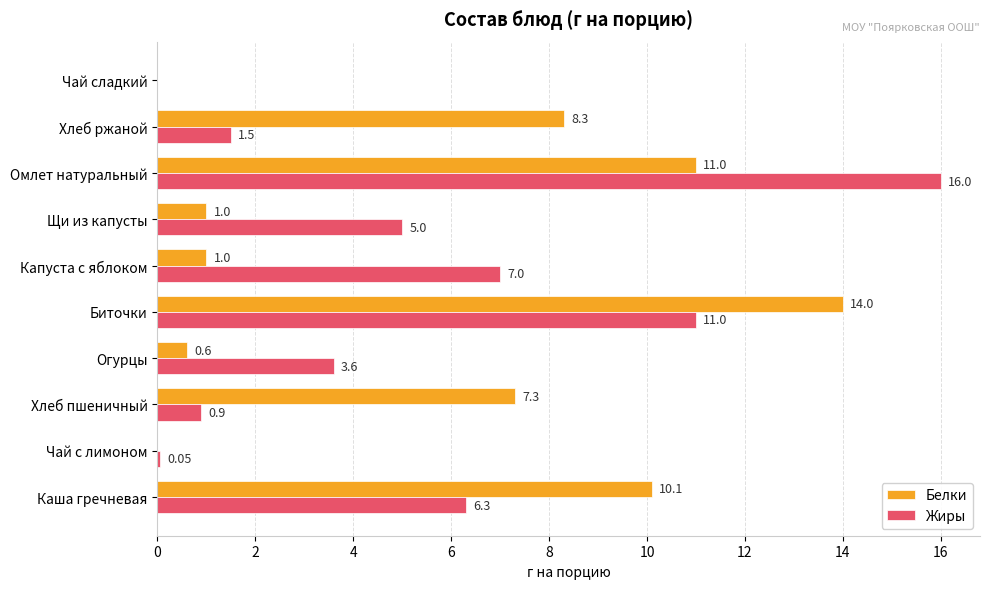

How many series are shown in this chart?

2